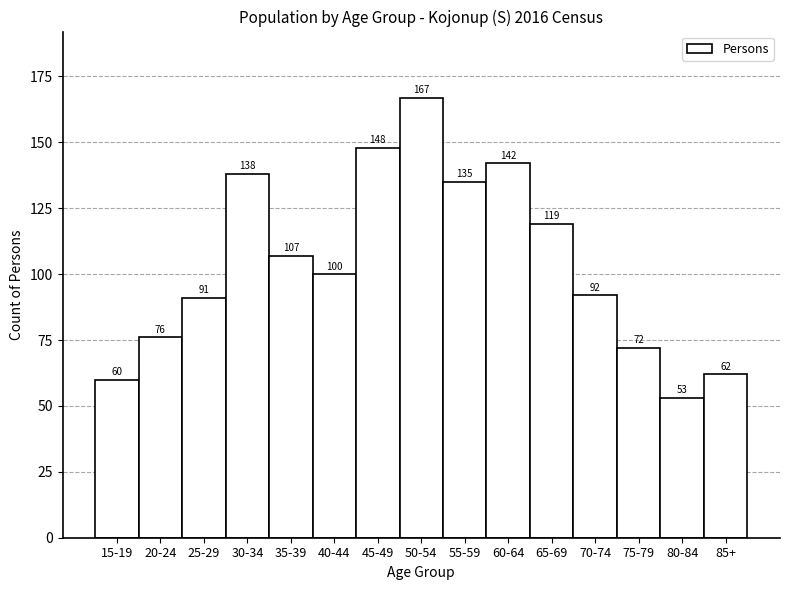

Reading right to left, transcribe all the data shown in this chart.

62	53	72	92	119	142	135	167	148	100	107	138	91	76	60